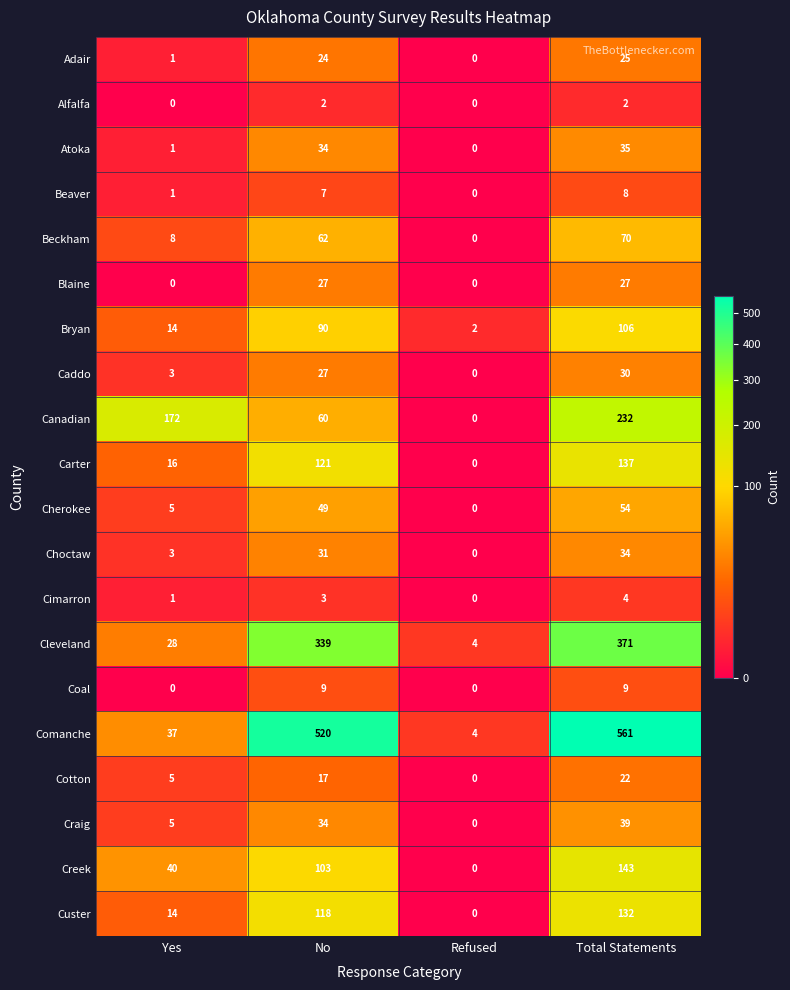

Which category has the lowest value in the Craig series?

Refused